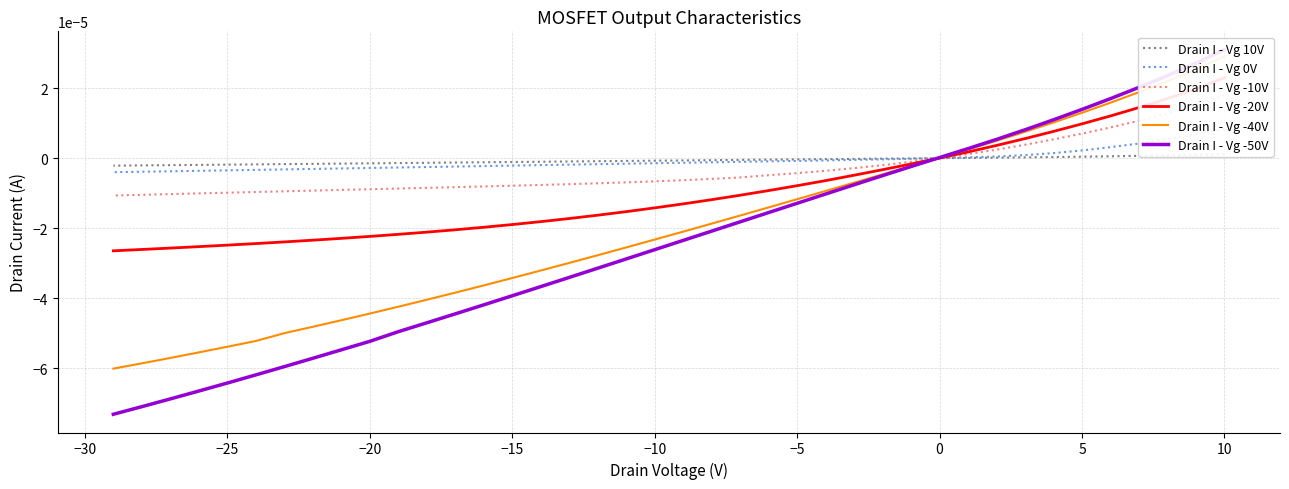

How many lines are shown in the chart?

6